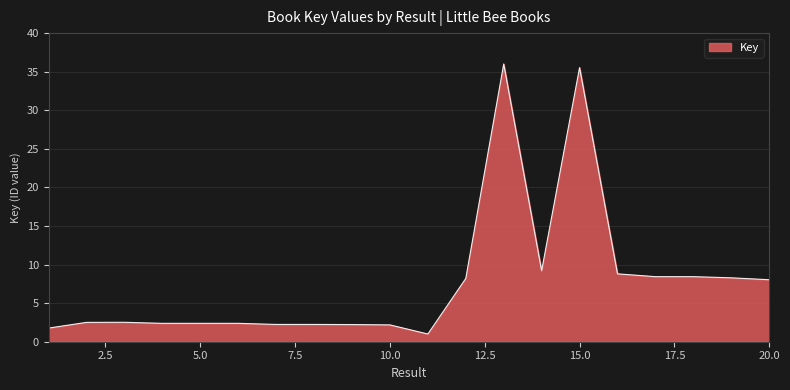

What is the minimum value shown in the chart?

1.0